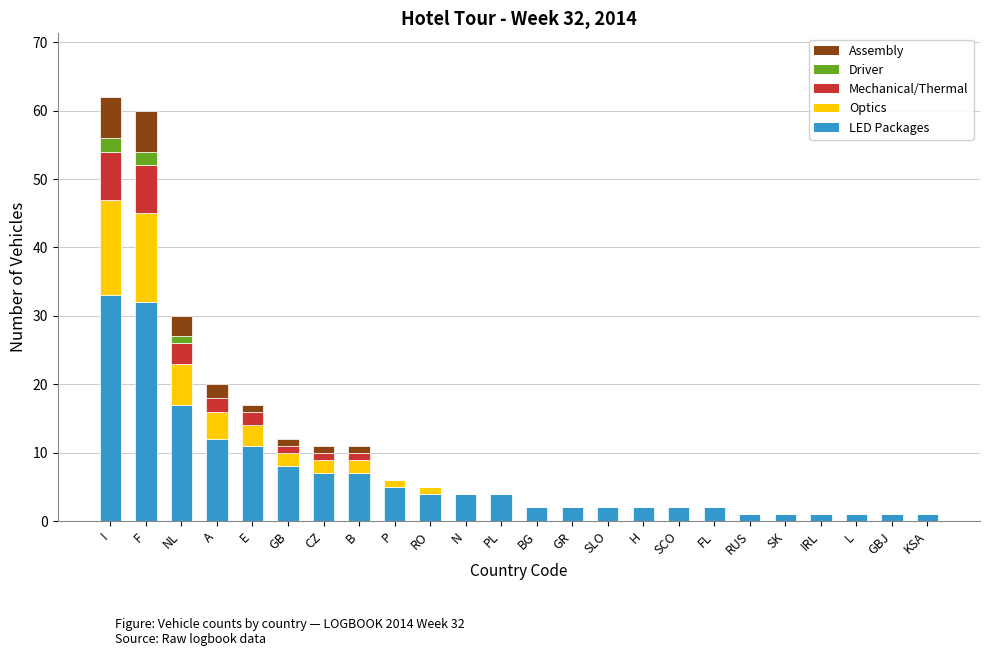

The value of LED Packages at SLO is 2. True or false?

True